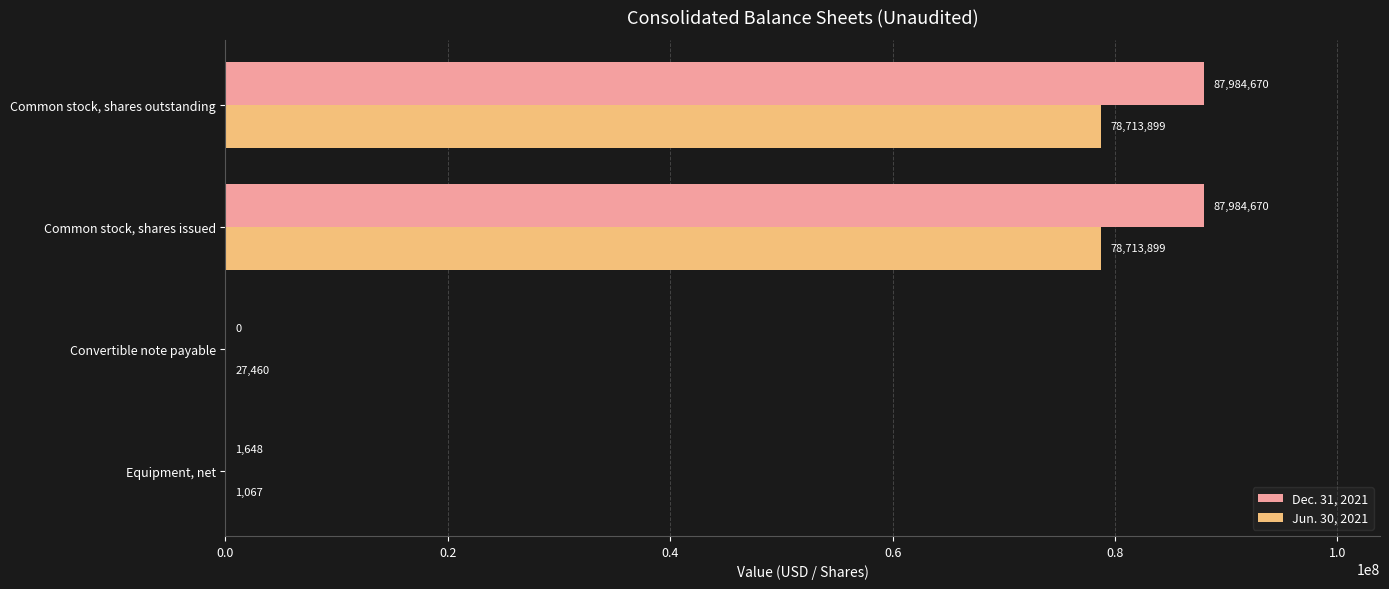

Is it true that Jun. 30, 2021 equals 1067 at Equipment, net?

True